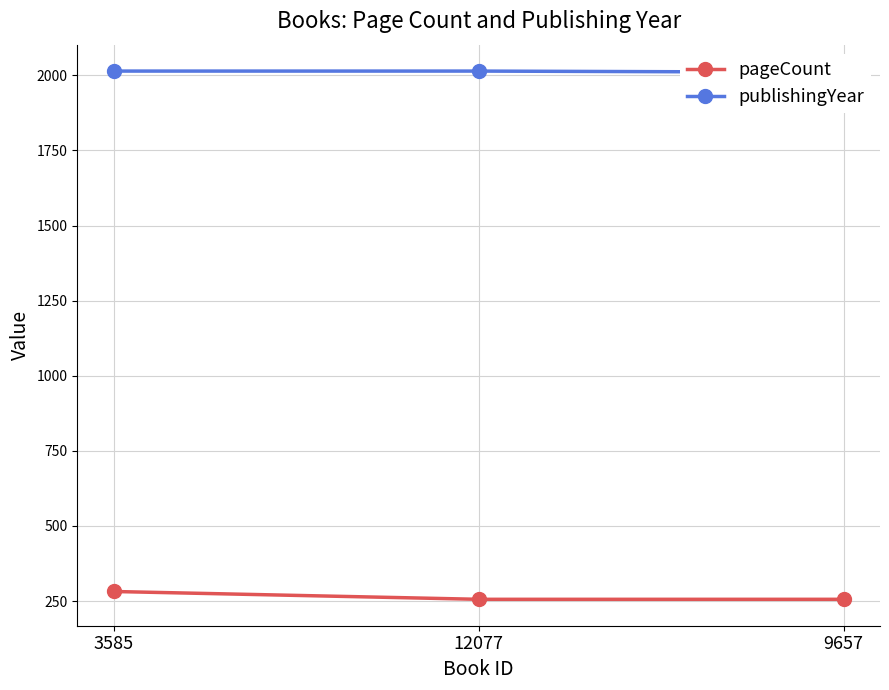

What is the spread (max minus min) of values at 9657?

1754